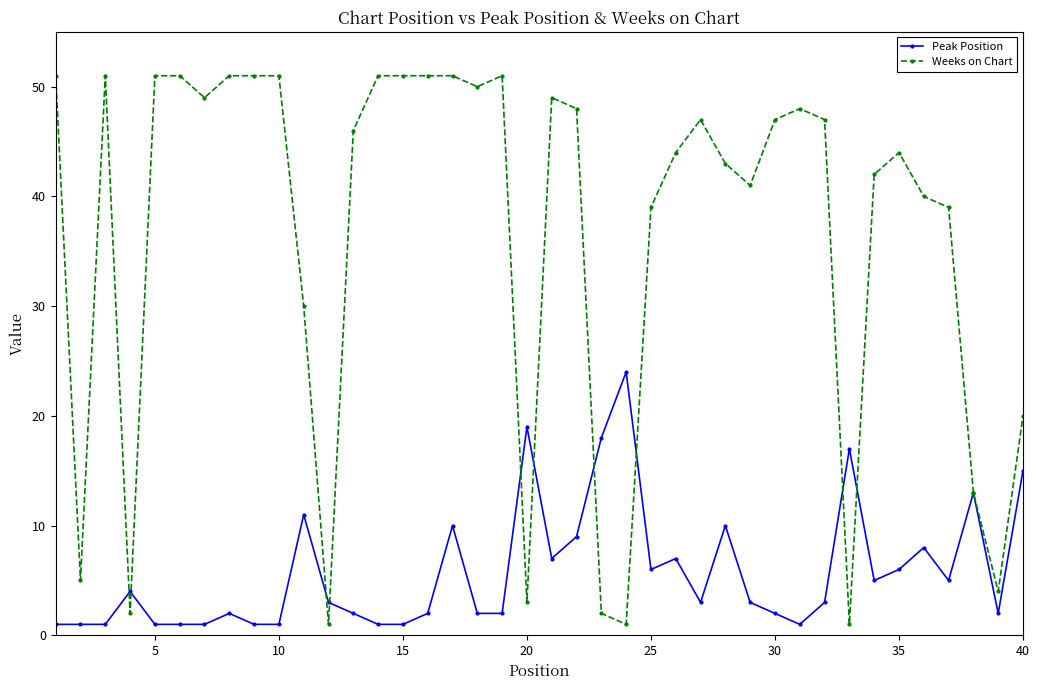

True or false: Weeks on Chart has more than 2 points higher than both neighbors.

True